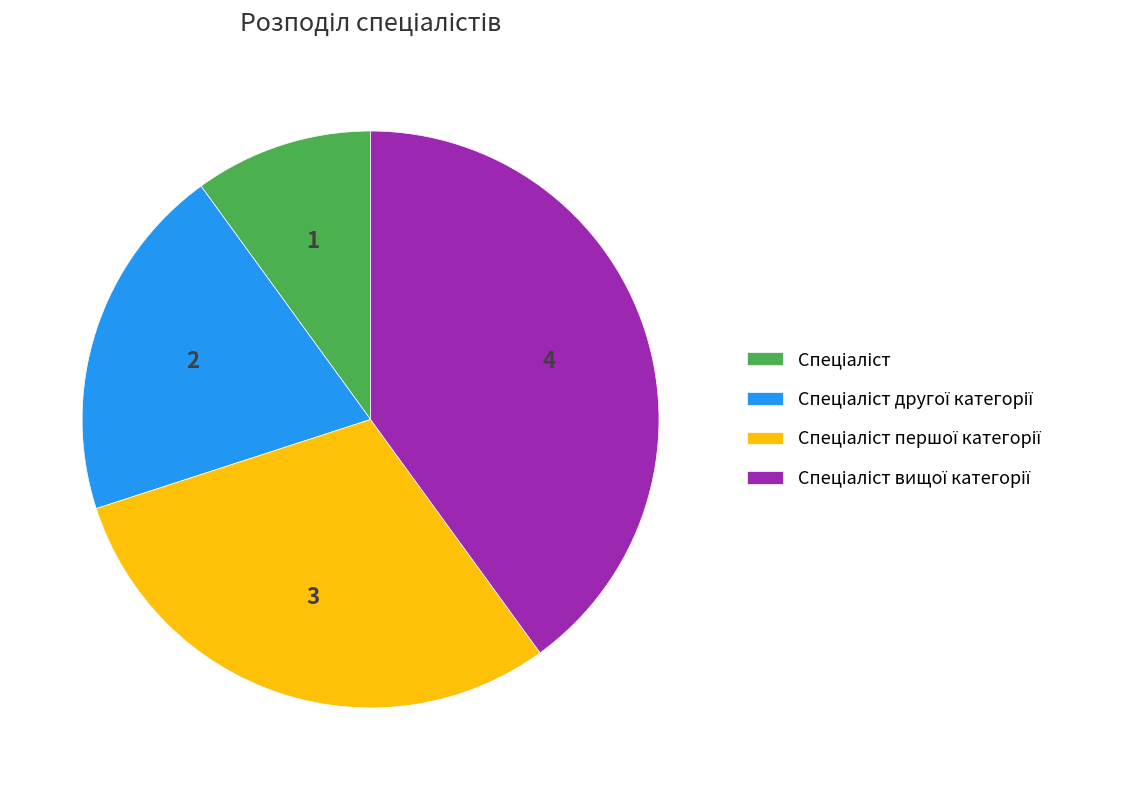

Does any single category account for the majority?

No